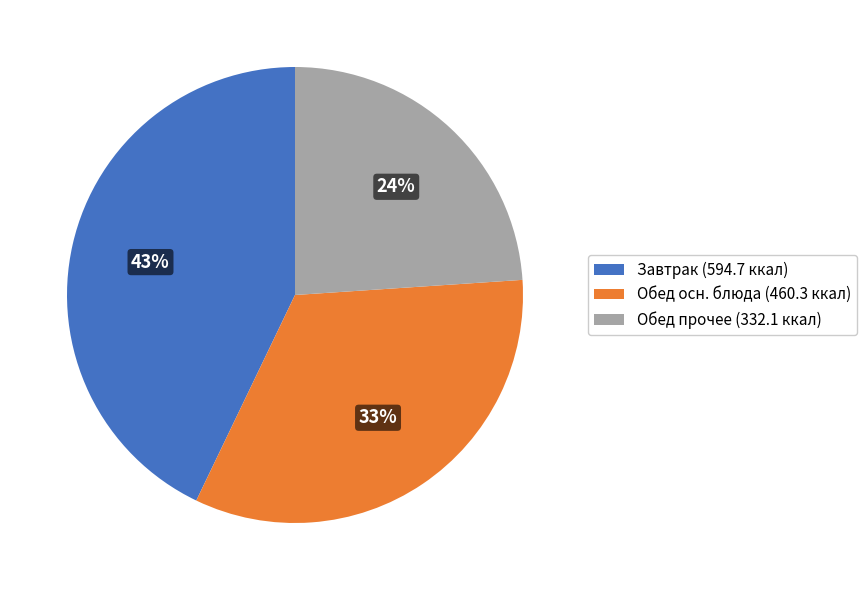

What percentage is the Завтрак (594.7 ккал) slice, to the nearest percent?

43%